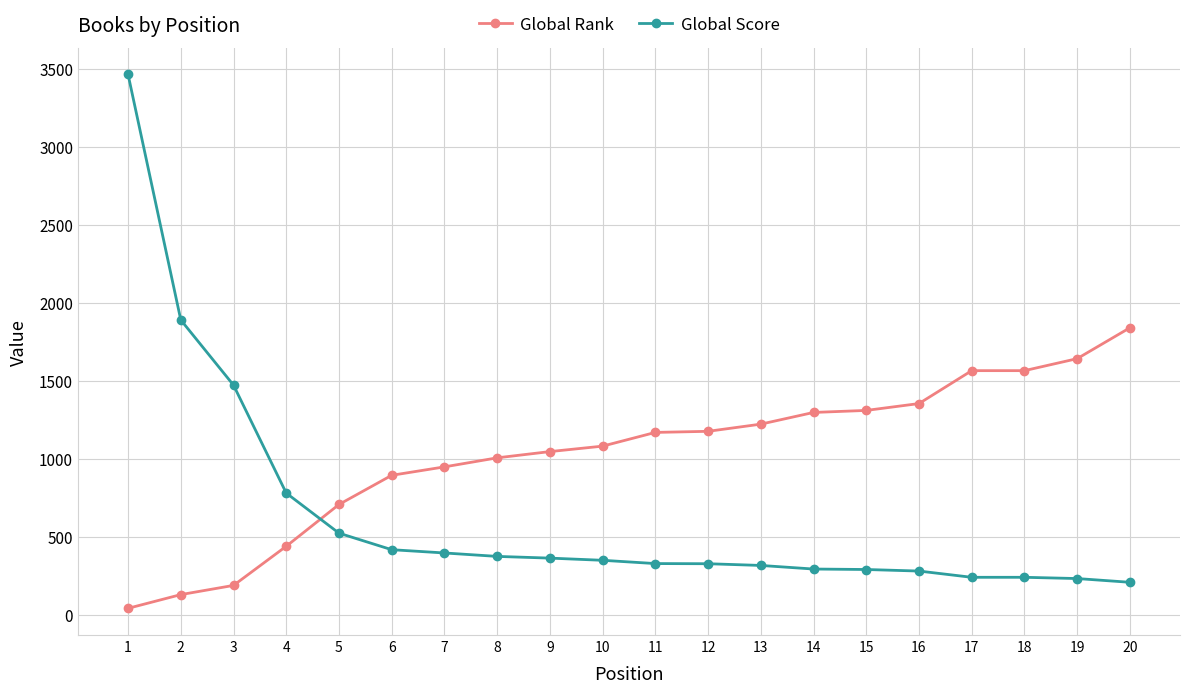

Rank the series by their maximum value, from highest to lowest.

Global Score, Global Rank